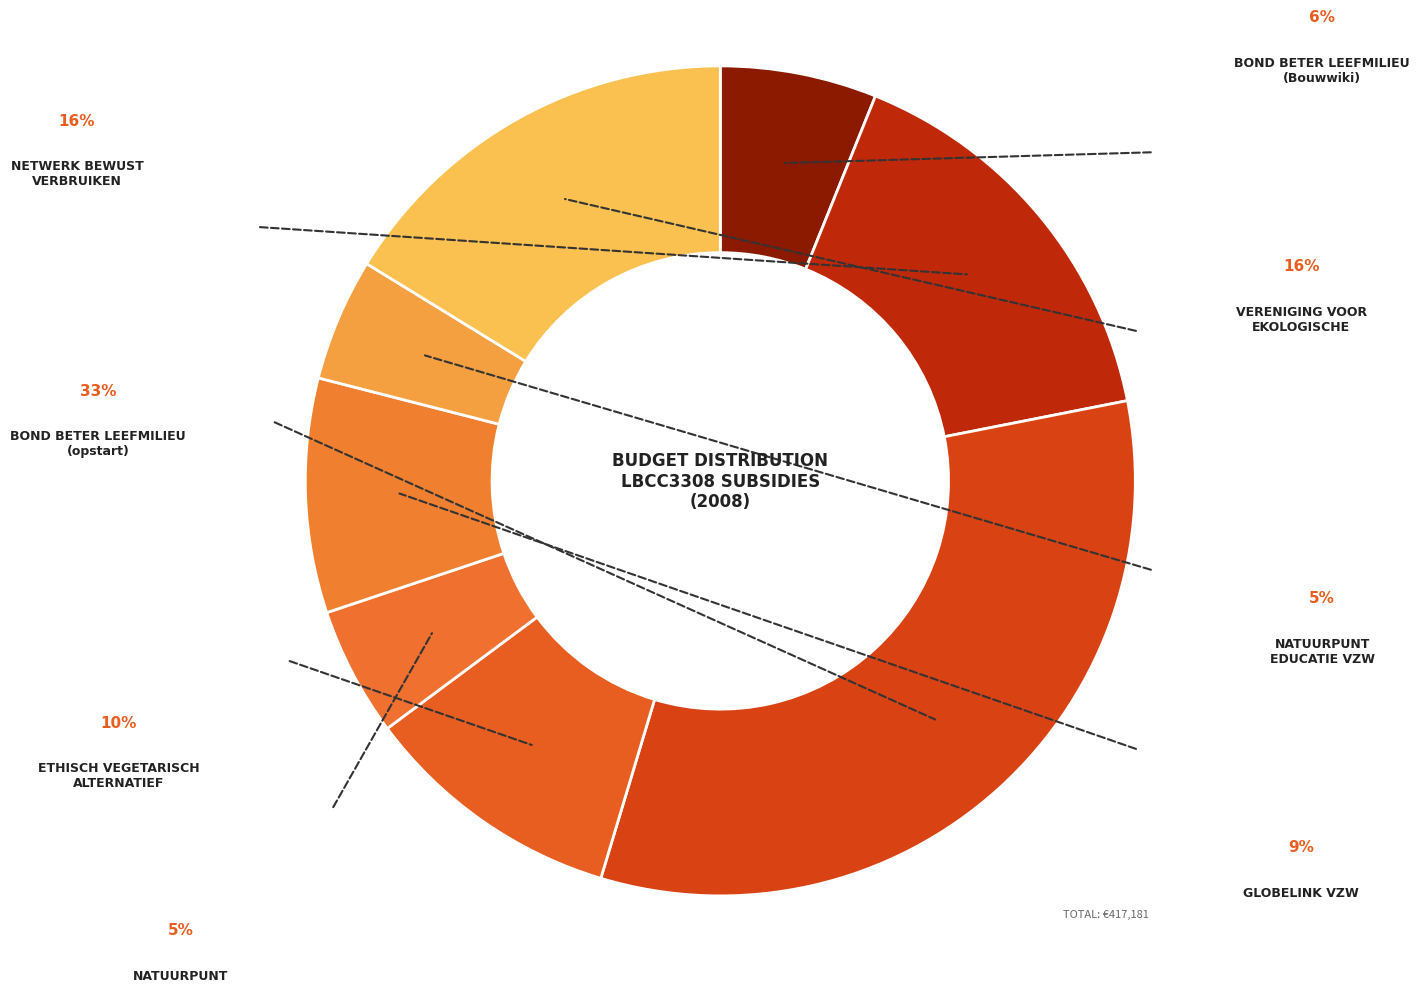

Which slice is the smallest?

NATUURPUNT
EDUCATIE VZW